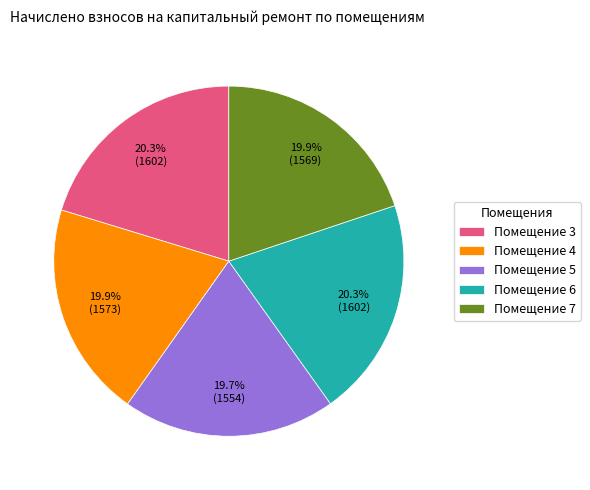

What is the ratio of the value at Помещение 4 to the value at Помещение 3?

1.0